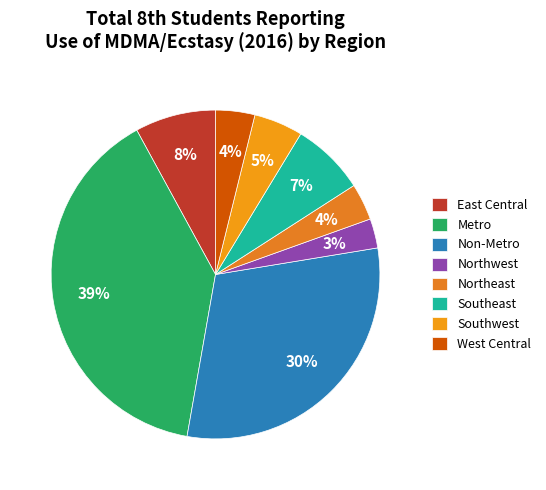

How many segments does this pie chart have?

8